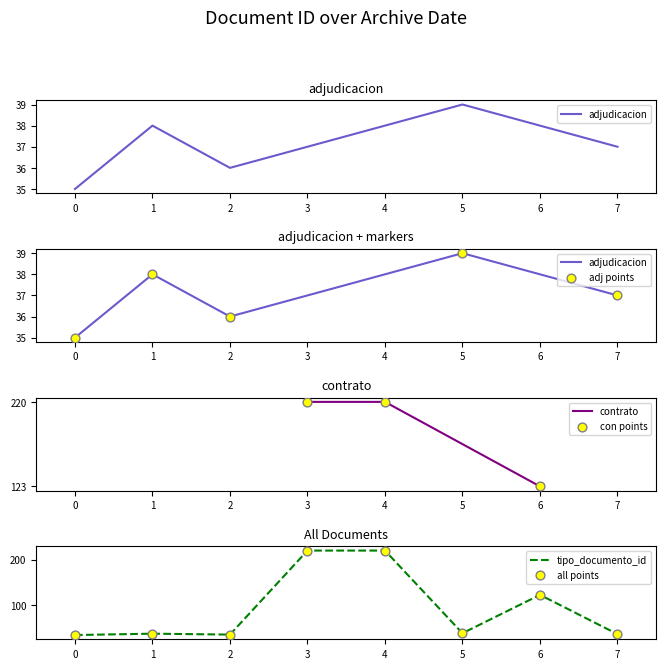

The value of tipo_documento_id at 7 is 37. True or false?

True